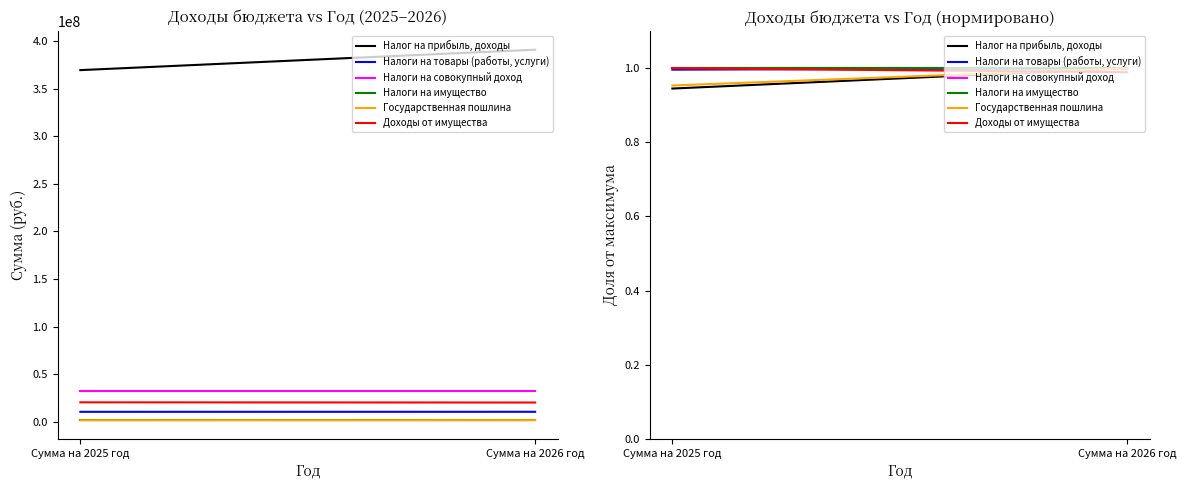

What is the greatest value displayed?

1.0